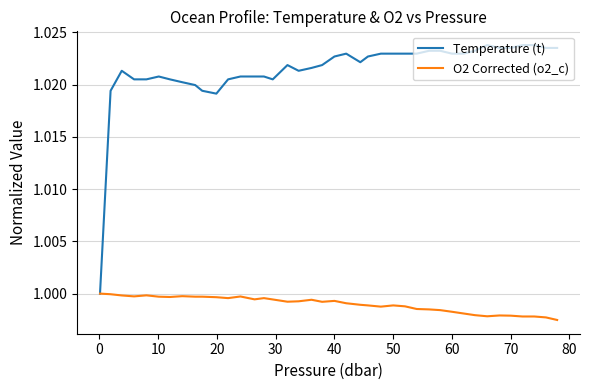

Does the chart display data point markers on the line(s)?

No